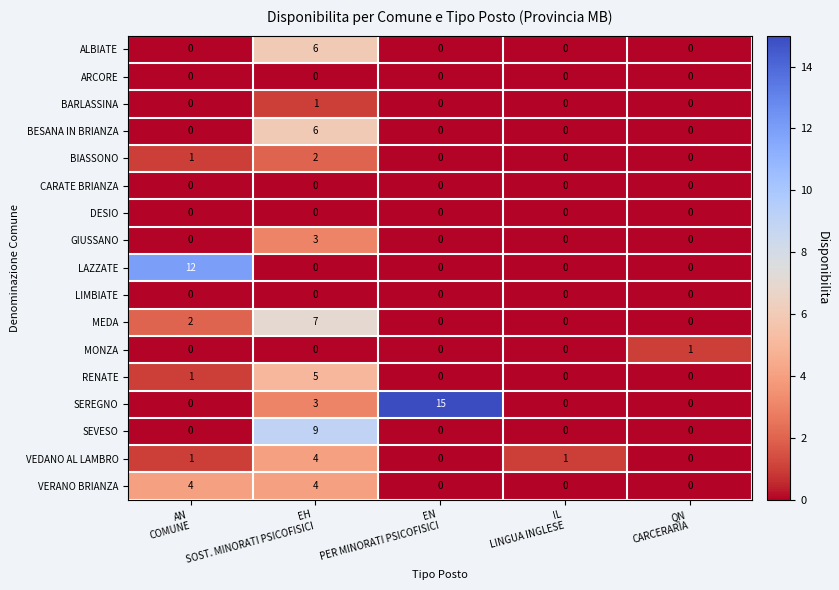

Count the BIASSONO values in the range 0 to 1.

4